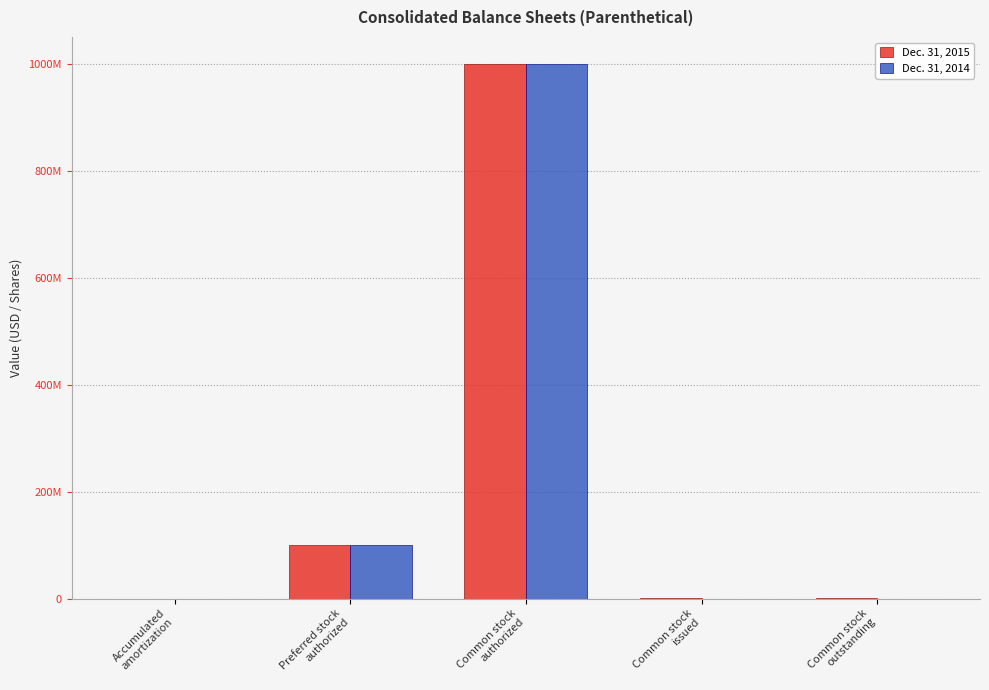

Reading left to right, transcribe all the data shown in this chart.

Dec. 31, 2015: Accumulated
amortization=8632	Preferred stock
authorized=100000000	Common stock
authorized=1000000000	Common stock
issued=520969	Common stock
outstanding=520969
Dec. 31, 2014: Accumulated
amortization=0	Preferred stock
authorized=100000000	Common stock
authorized=1000000000	Common stock
issued=8000	Common stock
outstanding=8000